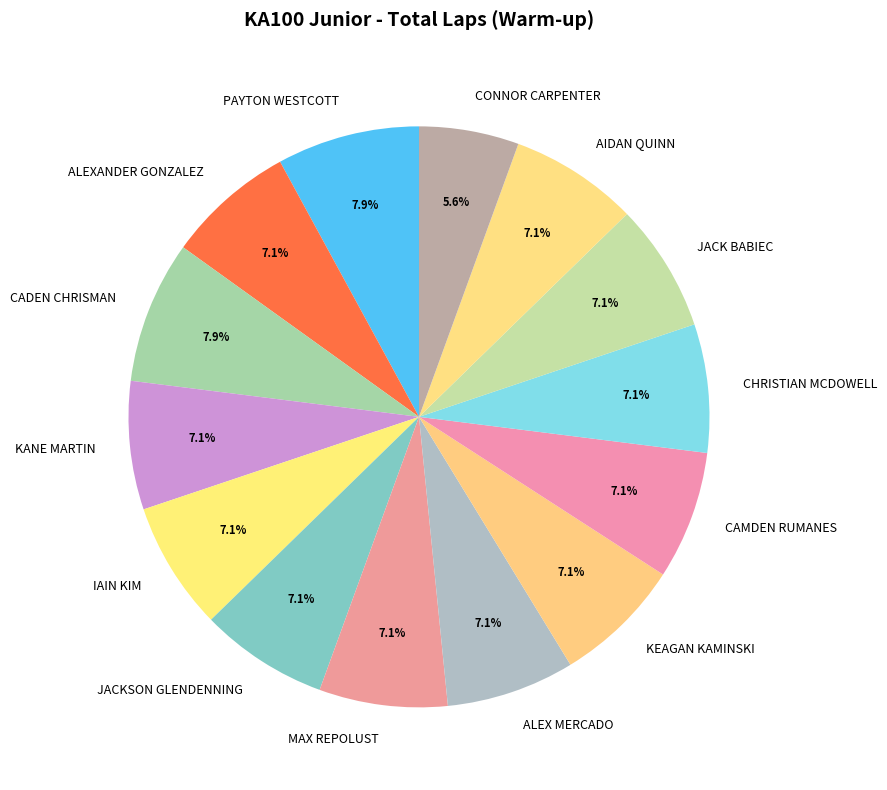

What is the total percentage of KANE MARTIN and JACK BABIEC?

14.3%